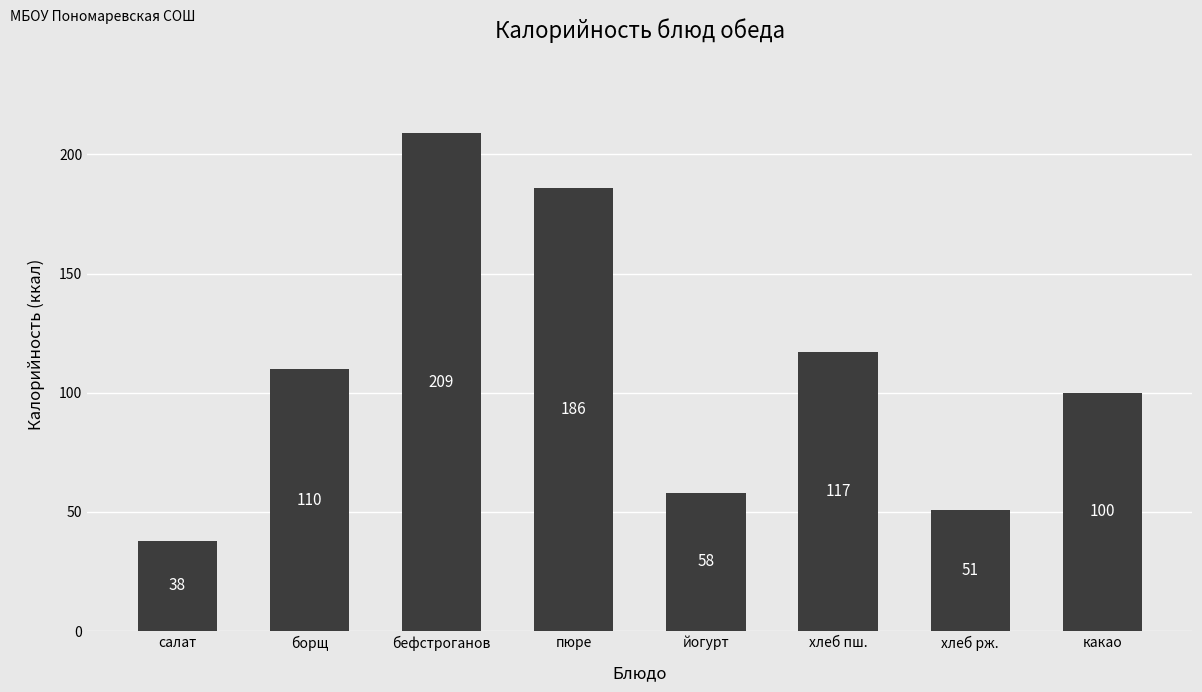

Between пюре and борщ, which is larger?

пюре